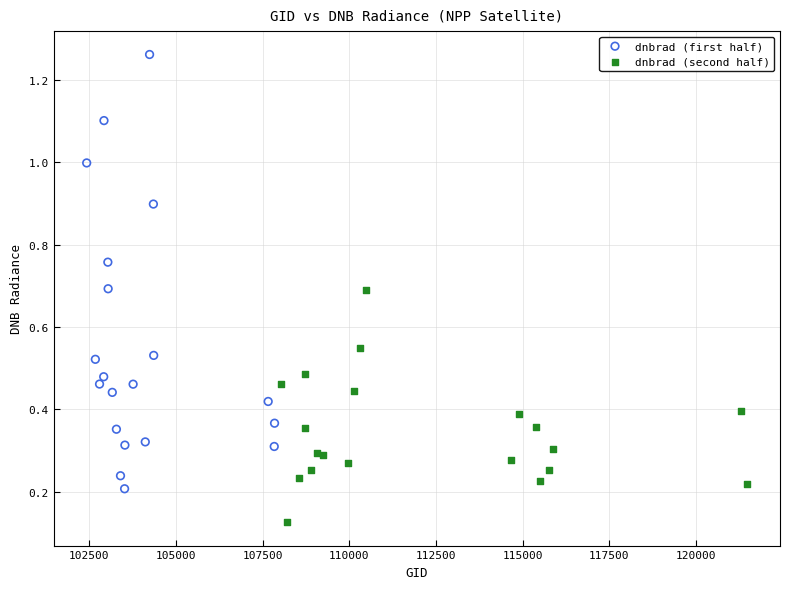

Which series contains the highest Y value?

dnbrad (first half)